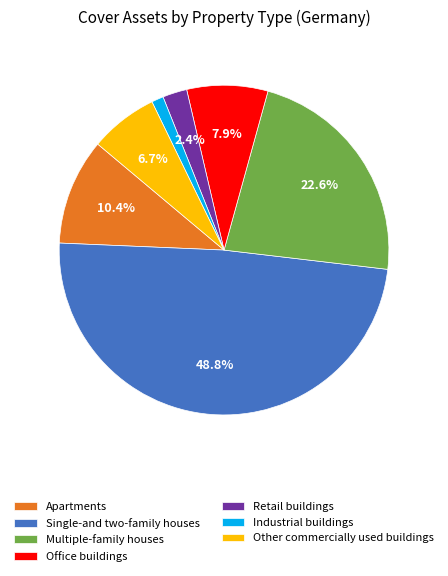

Rank the categories by value from lowest to highest.

Industrial buildings, Retail buildings, Other commercially used buildings, Office buildings, Apartments, Multiple-family houses, Single-and two-family houses